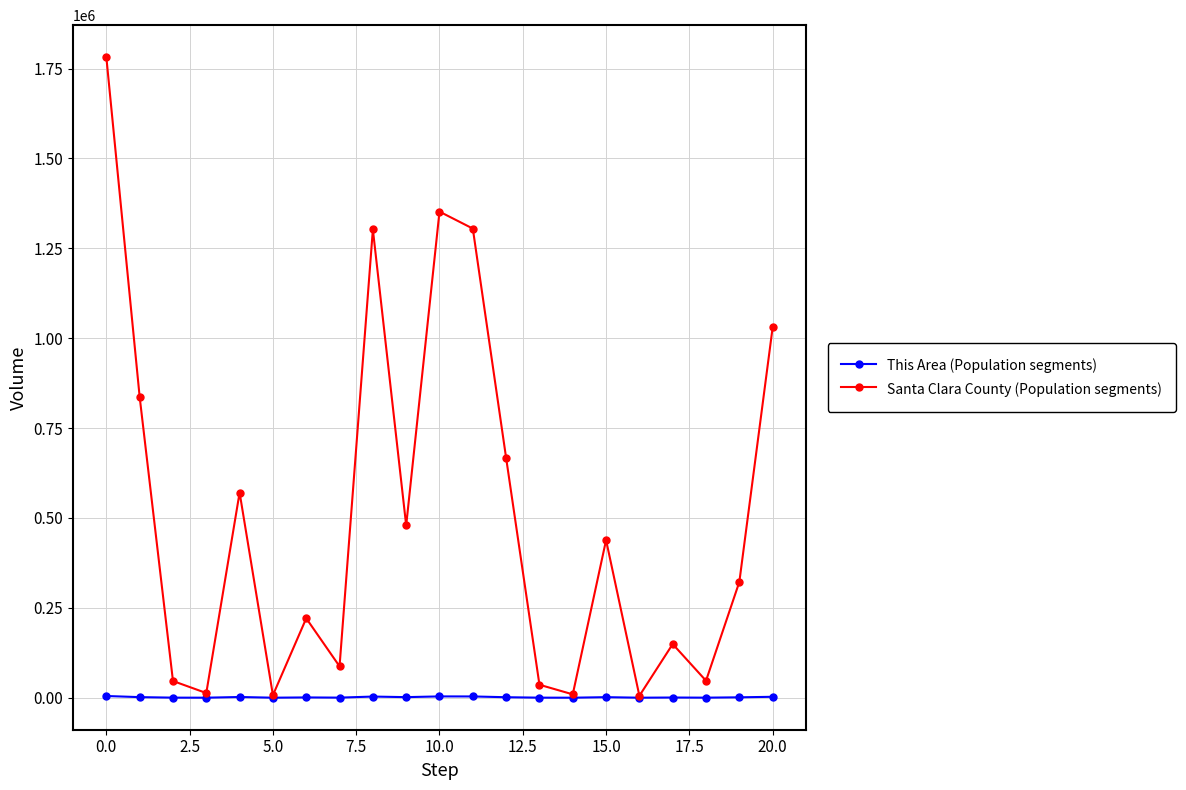

True or false: This Area (Population segments) has more than 1 points higher than both neighbors.

True